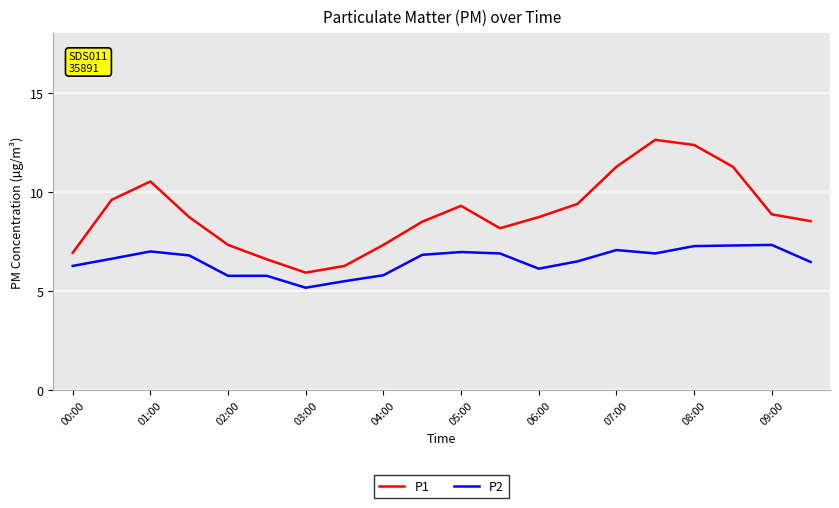

Which series has the largest total across all categories?

P1